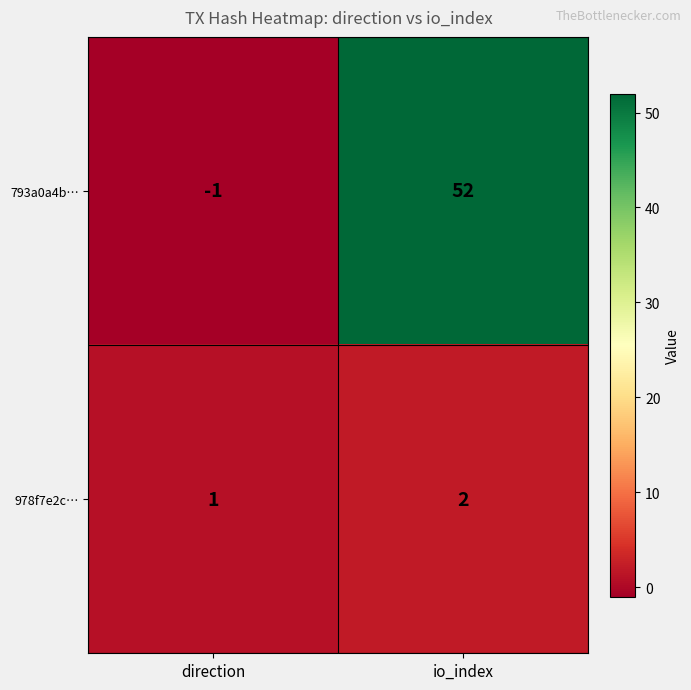

What is the spread (max minus min) of values at io_index?

50